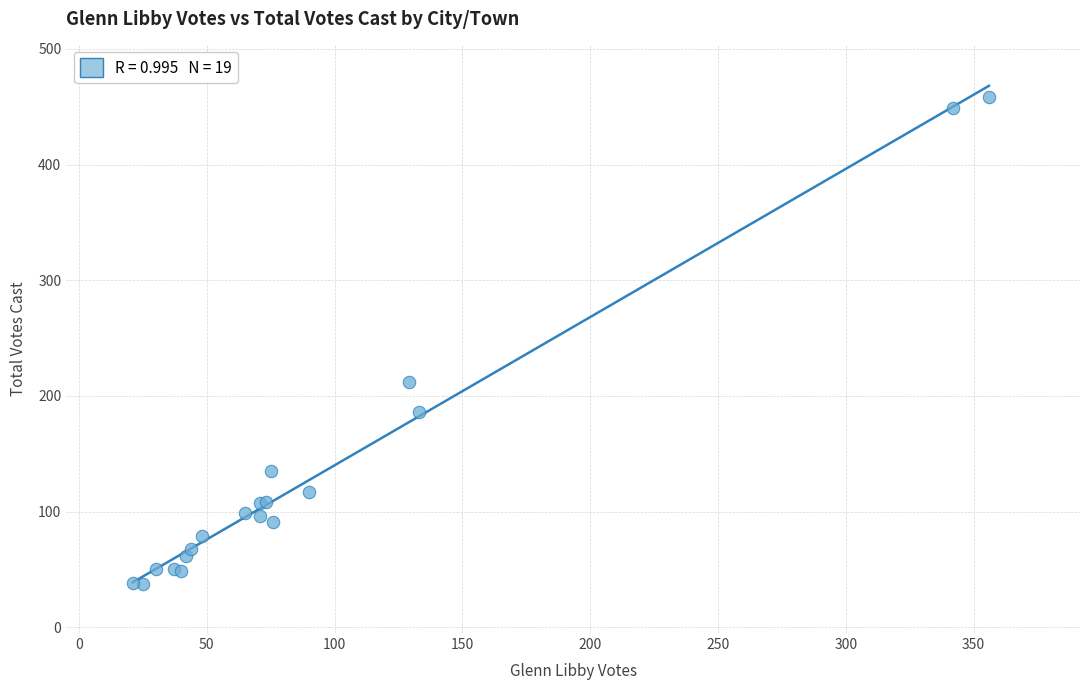

What Y value in the scatter plot is closest to 247?

212